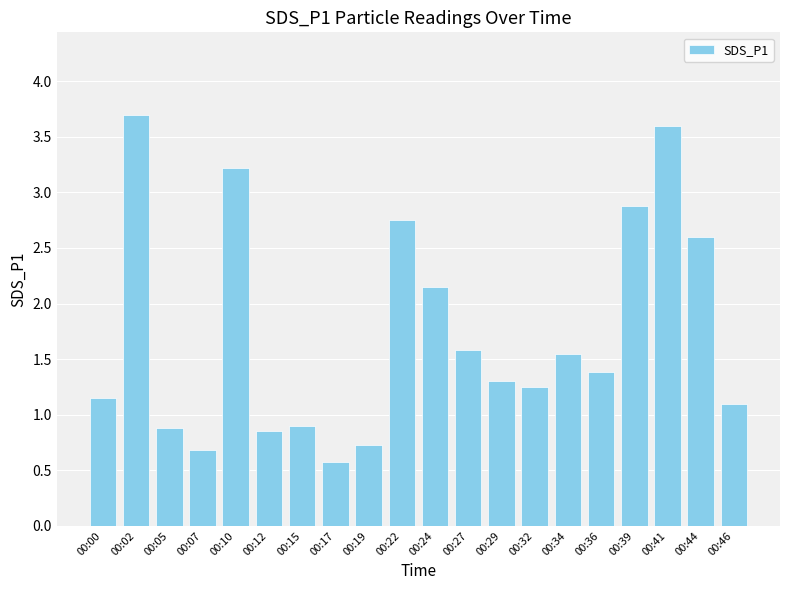

How many data points are above 1?

14